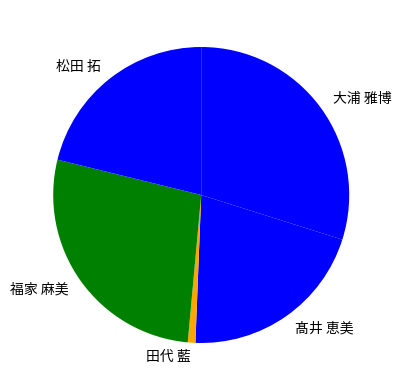

Does 大浦 雅博 account for over 50% of the chart?

No